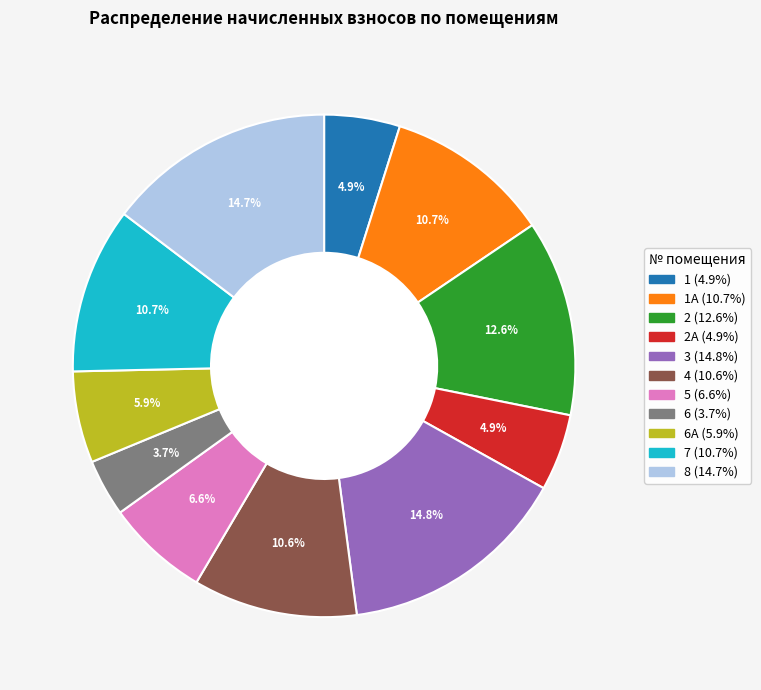

Does any single category account for the majority?

No